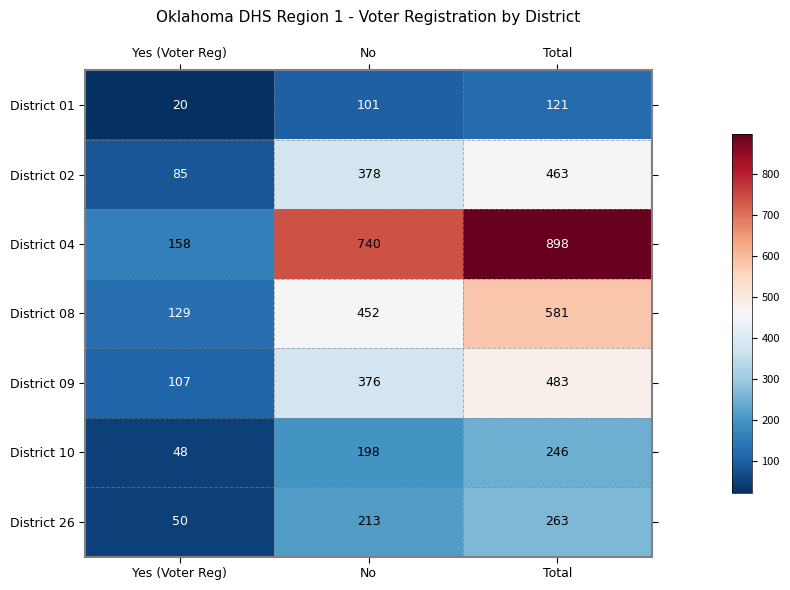

List the labels in order of District 01 value, smallest first.

Yes (Voter Reg), No, Total